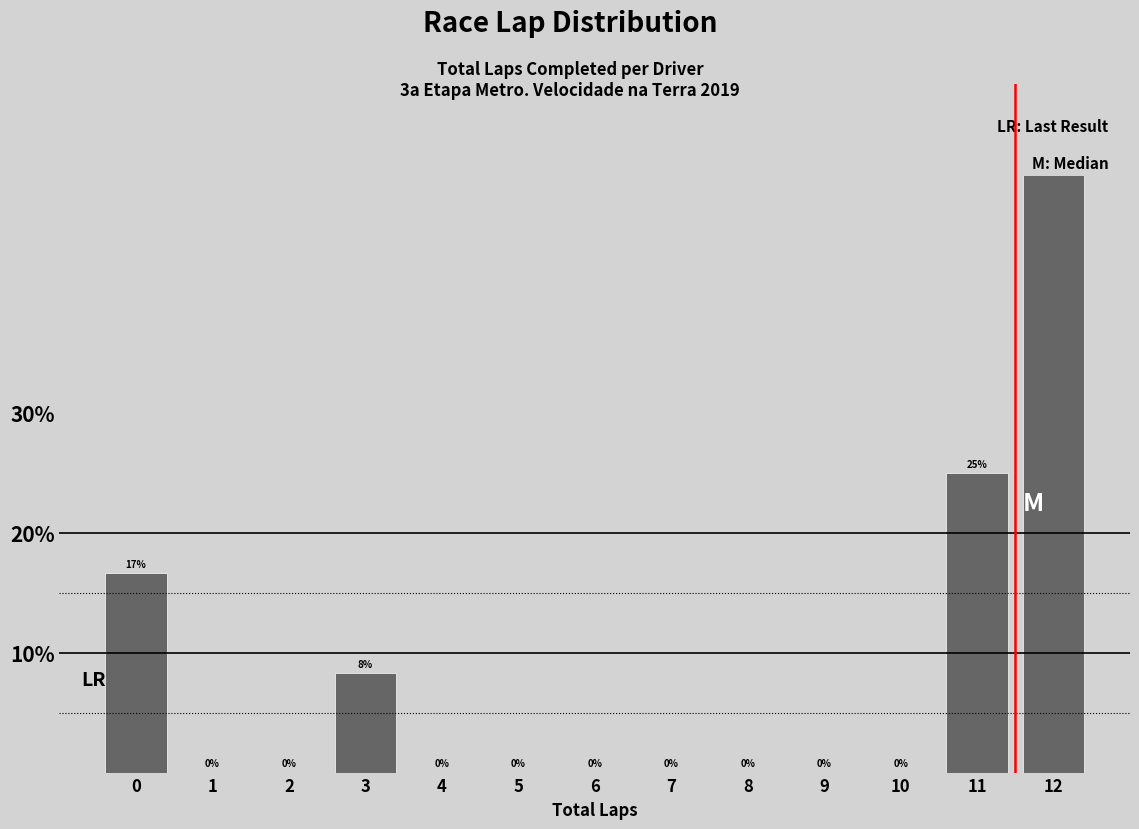

True or false: the data shows 68.8 at 12.

False